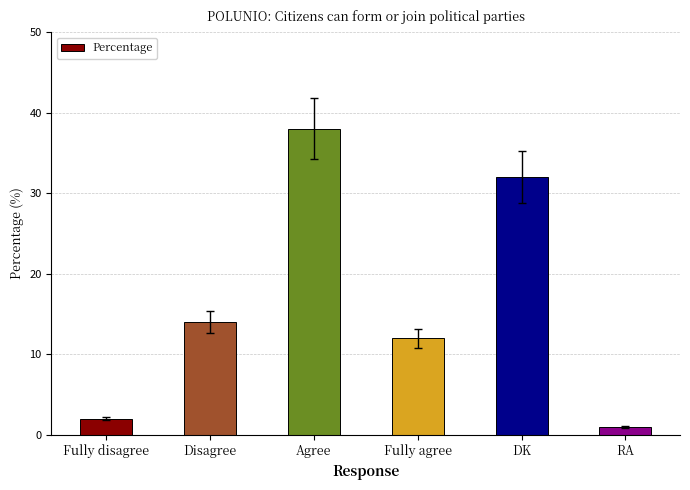

List the labels in order of value, largest first.

Agree, DK, Disagree, Fully agree, Fully disagree, RA